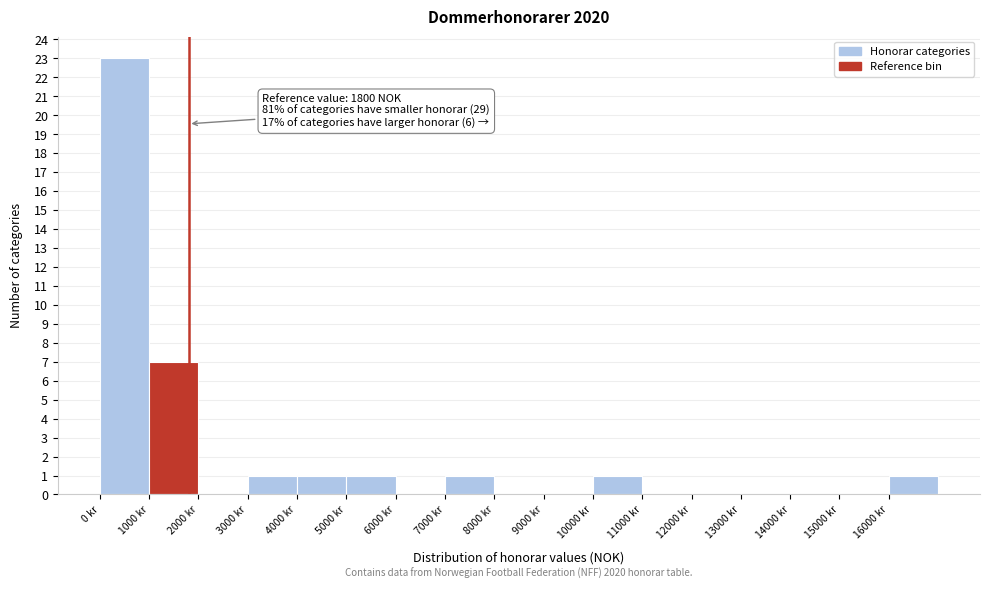

Over which range of the x-axis is the bar tallest?

0 to 1000